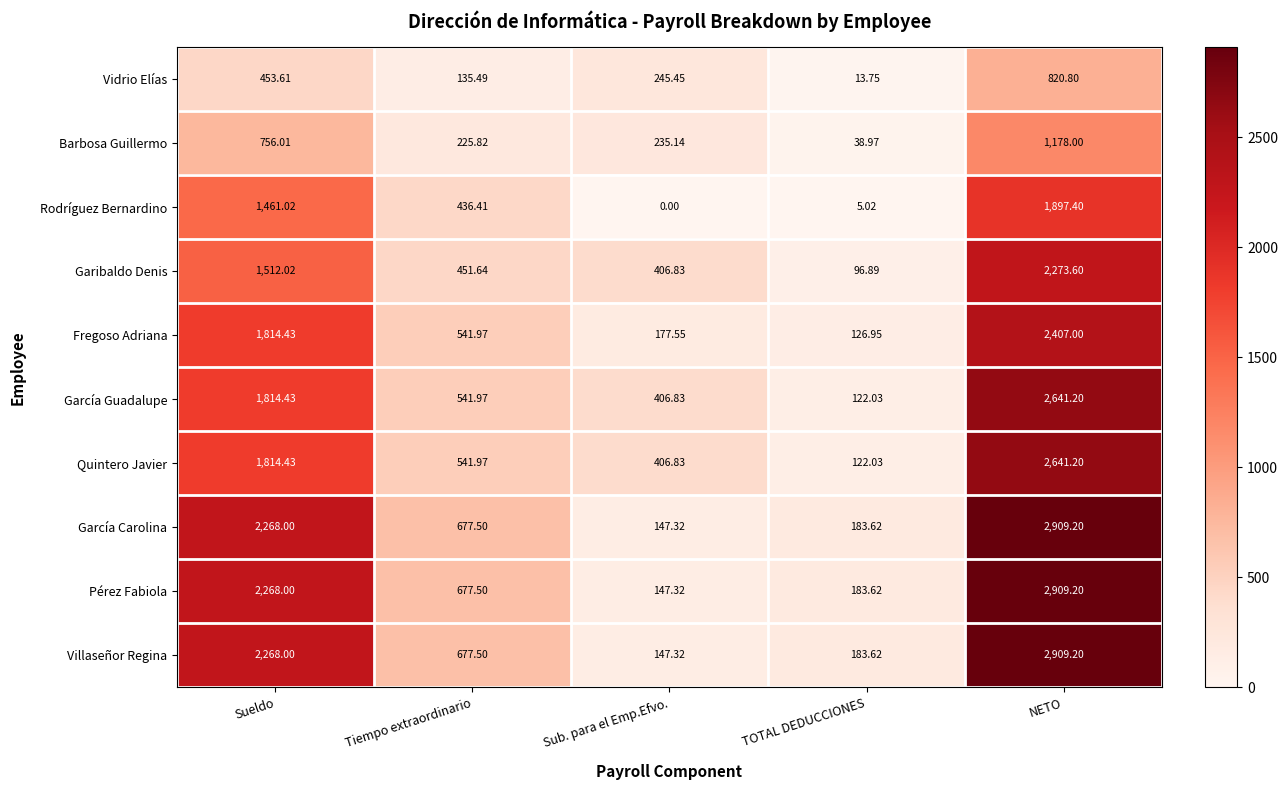

Count the number of categories in the chart.

5